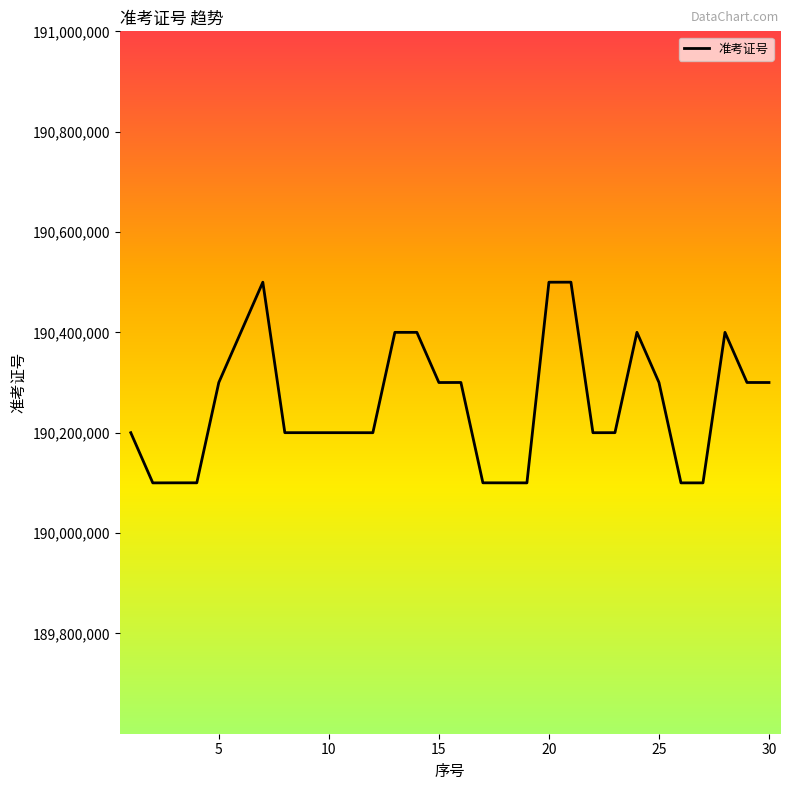

What is the minimum value shown in the chart?

190100030